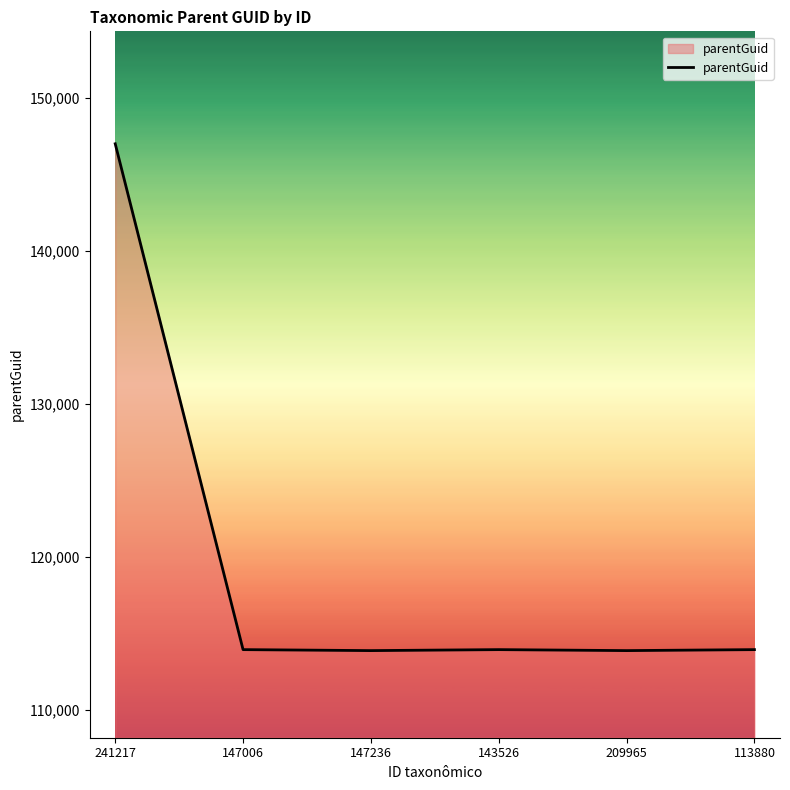

True or false: there are more than 2 points higher than both neighbors.

False